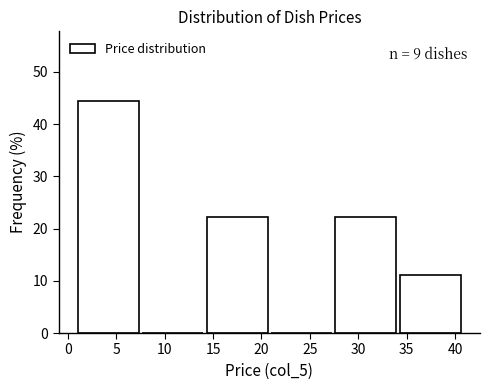

Which range on the x-axis has the tallest bar?

1.0 to 7.5